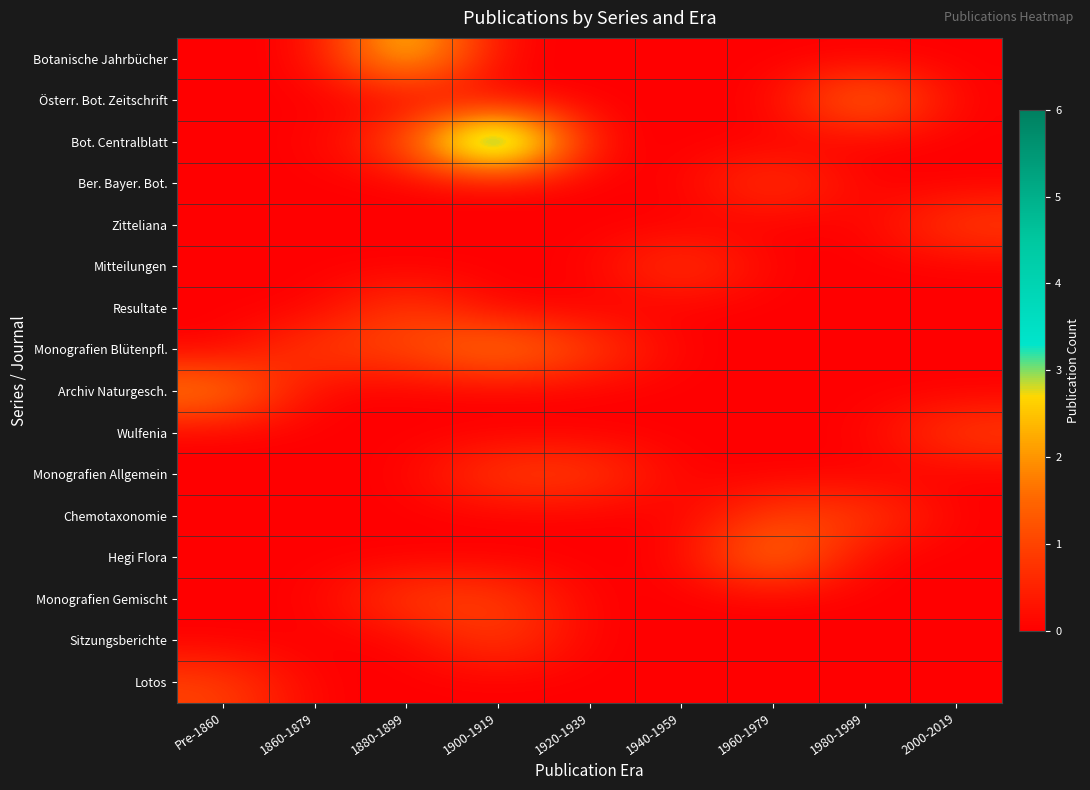

Count the number of data series in this chart.

16